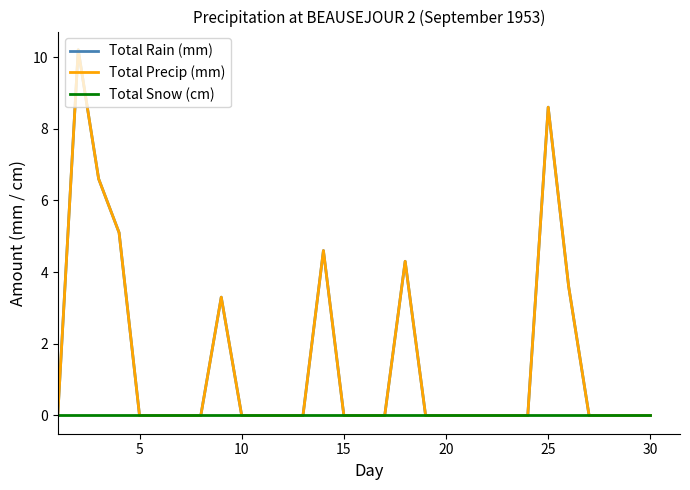

Which series has the largest total across all categories?

Total Rain (mm)